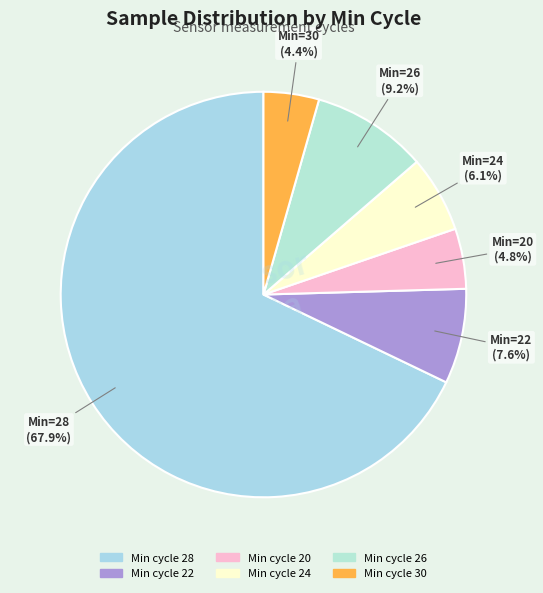

Which category has the biggest portion of the pie?

28